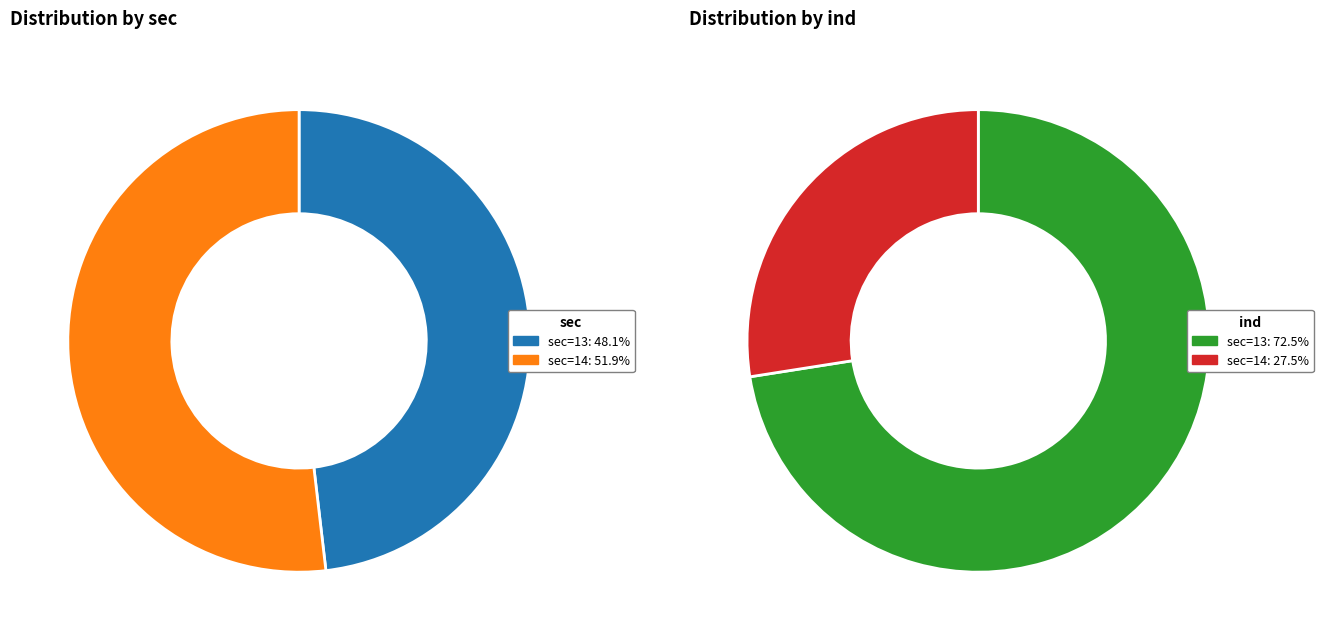

Which has a higher value, 13 or 14?

14